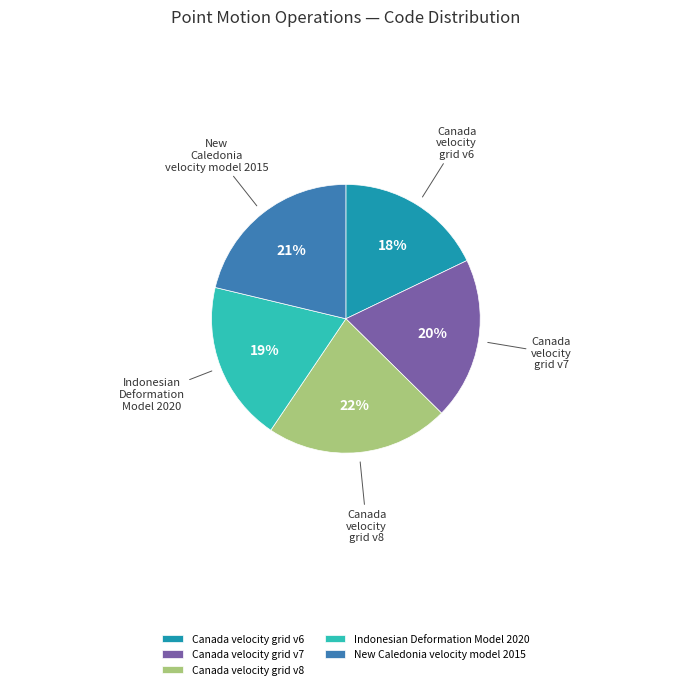

True or false: Canada velocity grid v7 accounts for 20% of the total.

True